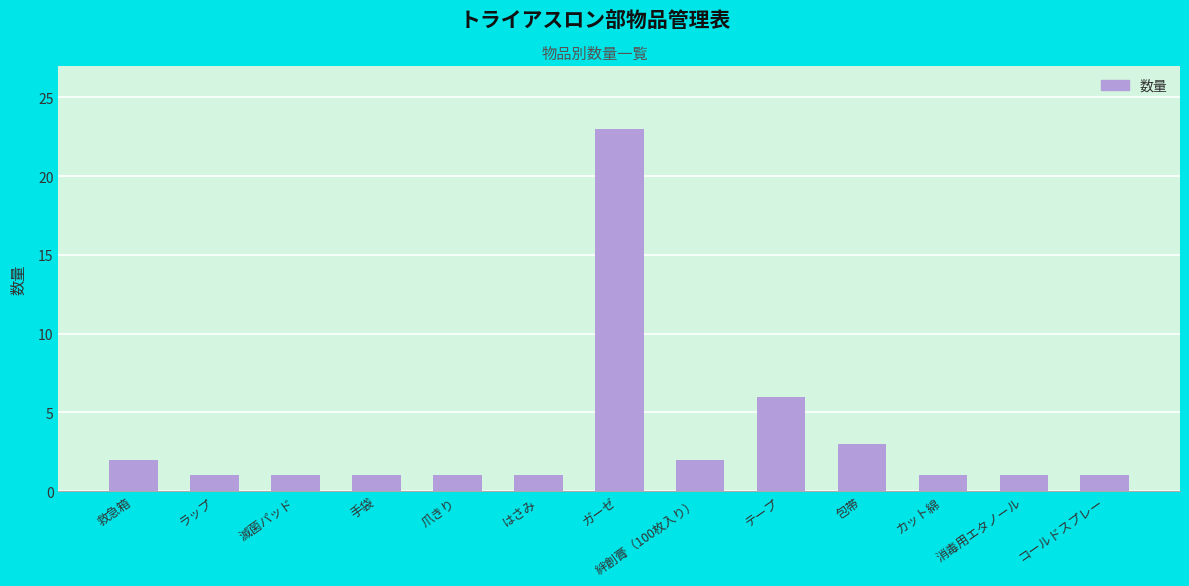

Are the bars horizontal?

No